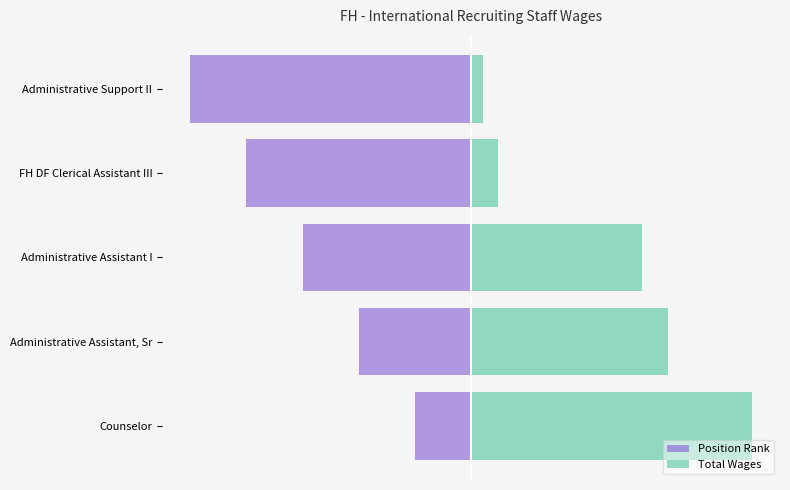

At how many categories does at least one series exceed 63688?

3